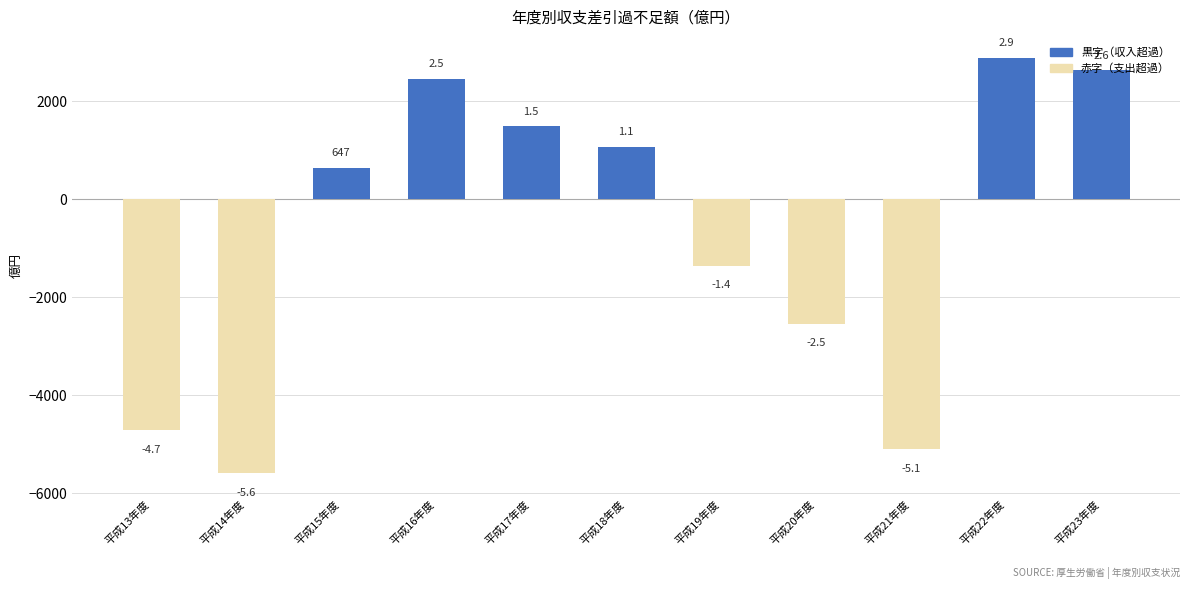

The chart shows a value of -3867 at 平成20年度. True or false?

False